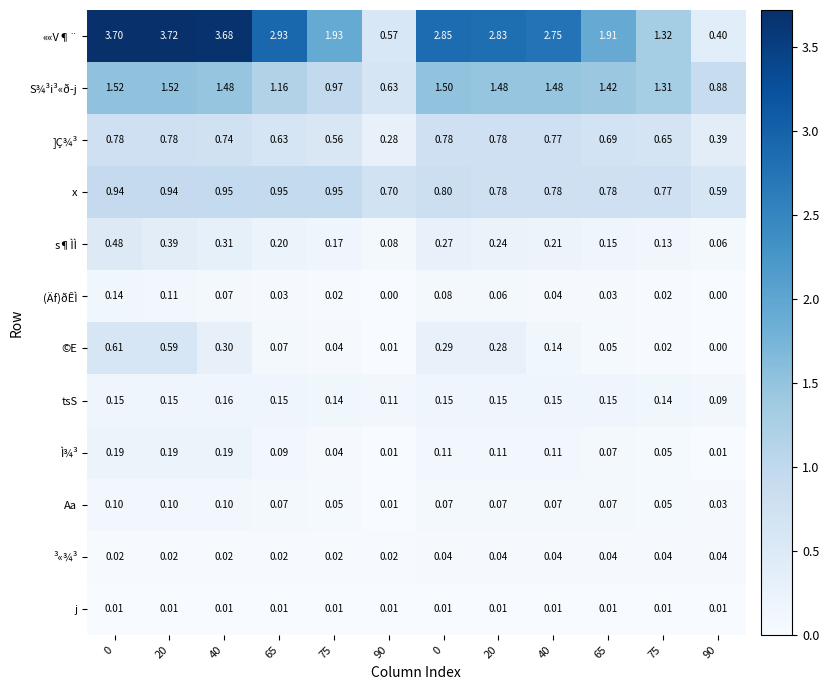

Count the number of data series in this chart.

12